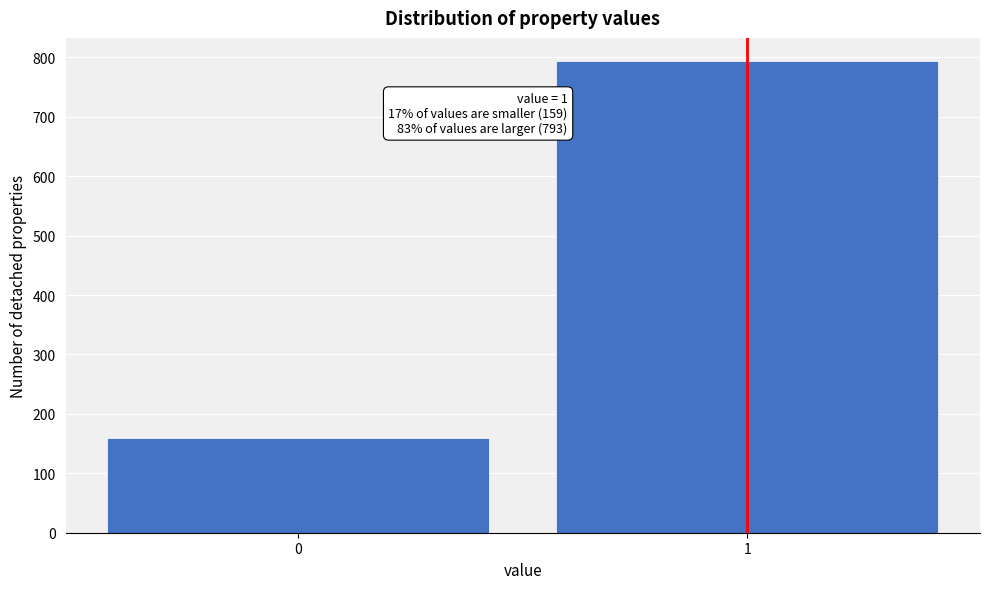

Reading left to right, extract all data points from this chart.

0=159	1=793